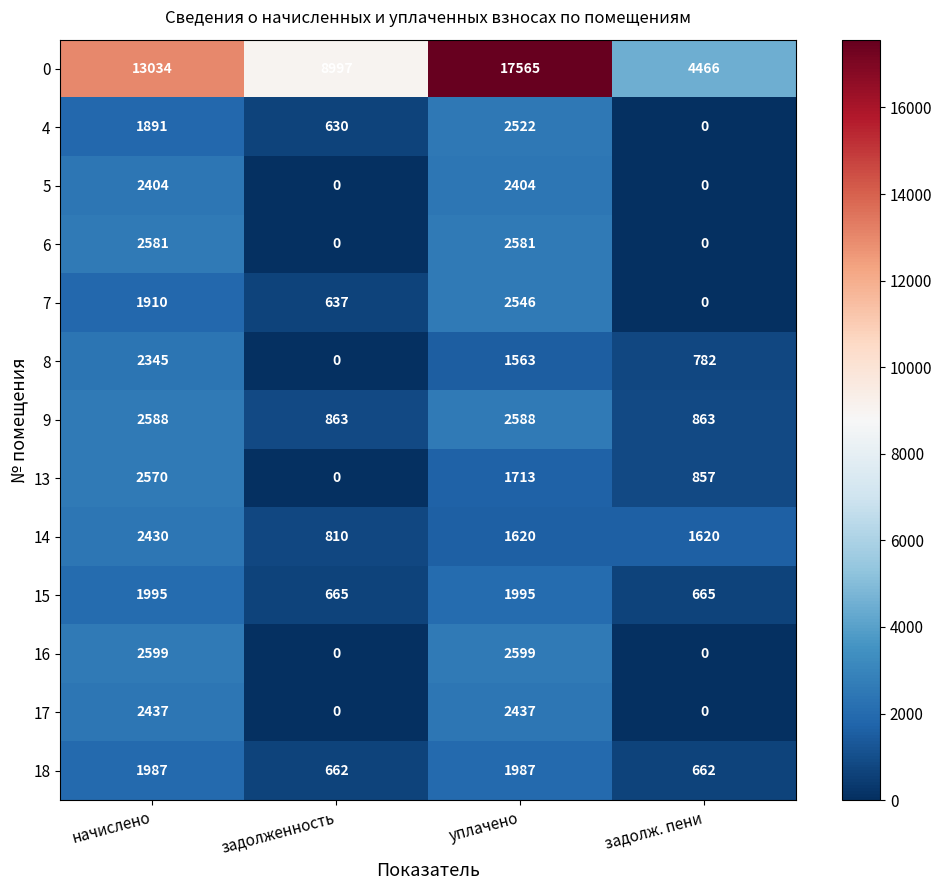

List the series in order of their peak value, lowest first.

18, 15, 8, 5, 14, 17, 4, 7, 13, 6, 9, 16, 0